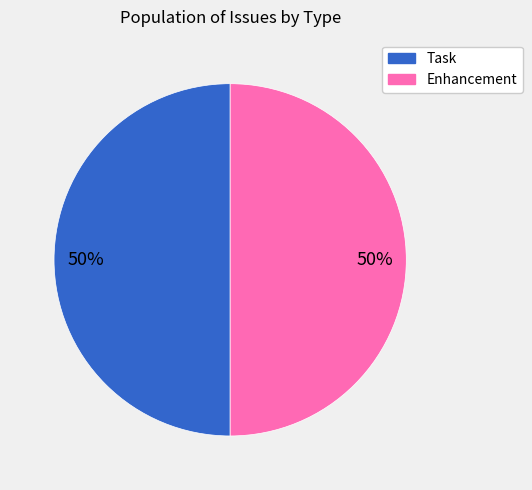

How many slices are in this pie chart?

2